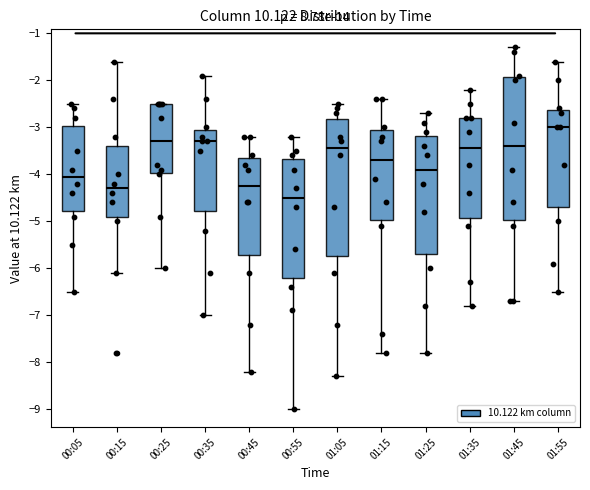

Where is the lower edge of the box for 01:05 on the y-axis? The values are not printed on the chart, so give them approximately, as read against the axis.

-5.7